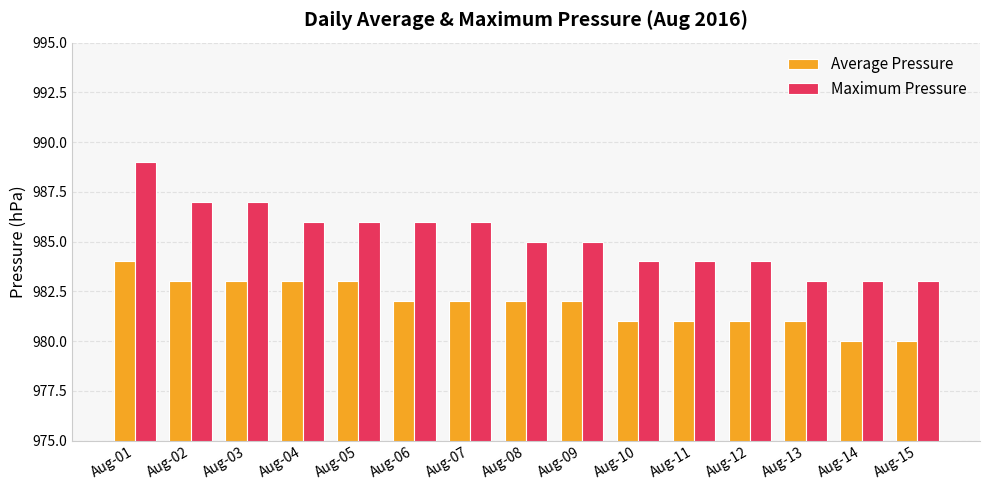

Is the value of Maximum Pressure at Aug-05 greater than the value of Average Pressure at Aug-06?

Yes